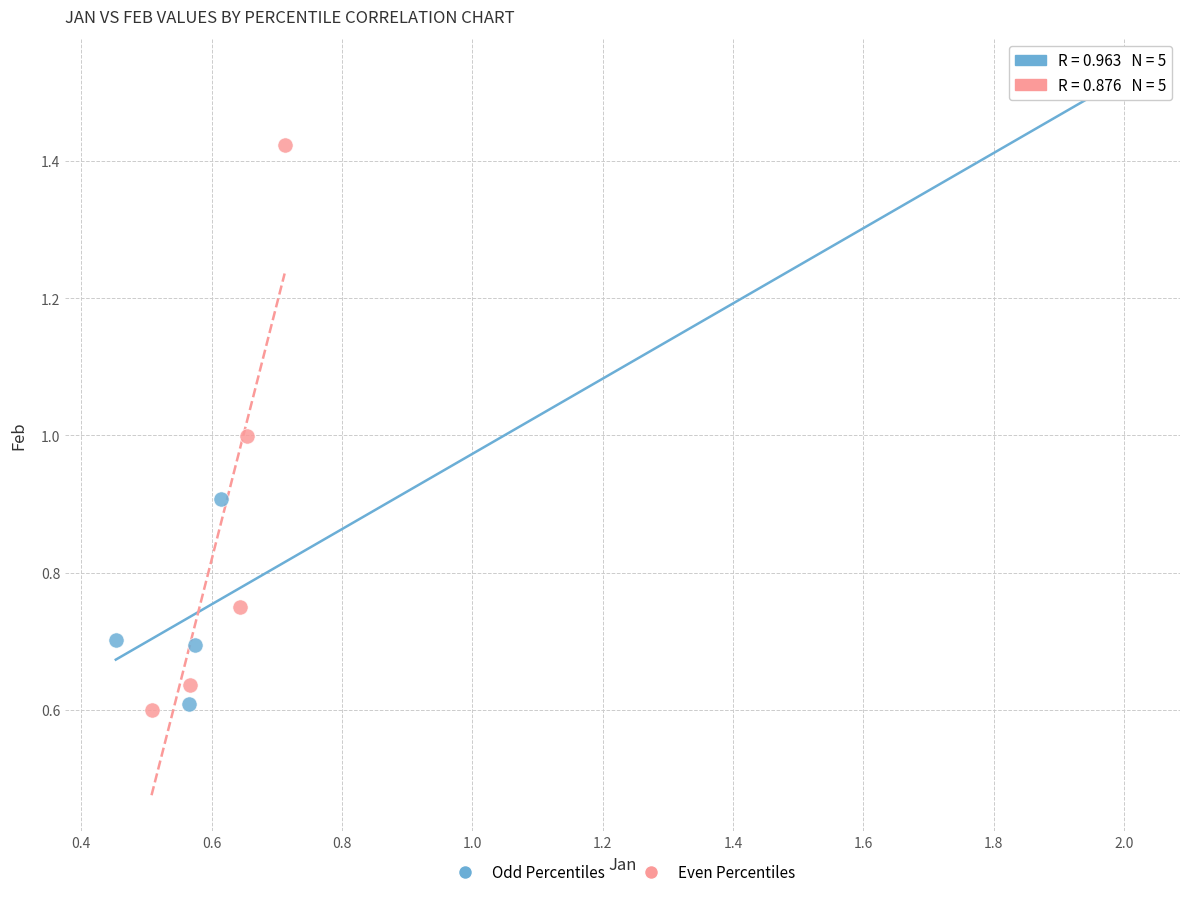

What are all the series names shown in the legend?

Odd Percentiles, Even Percentiles